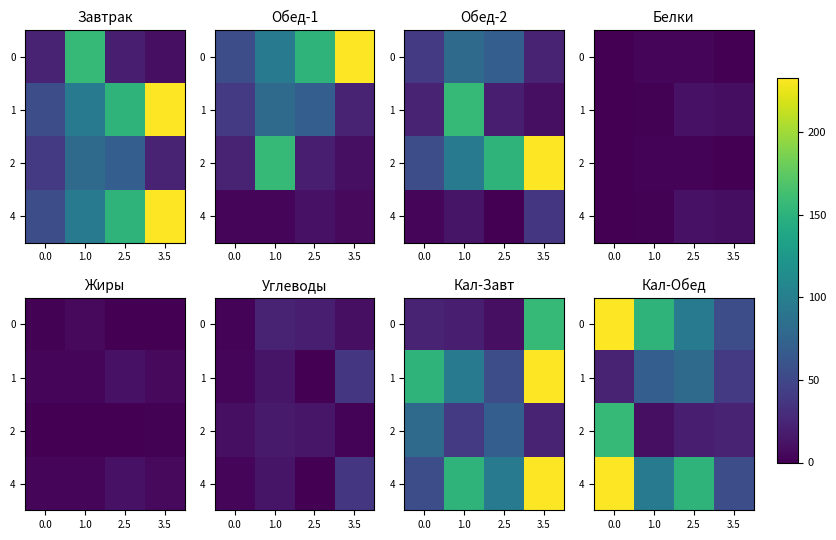

At which label is 4 closest to 144?

2.5